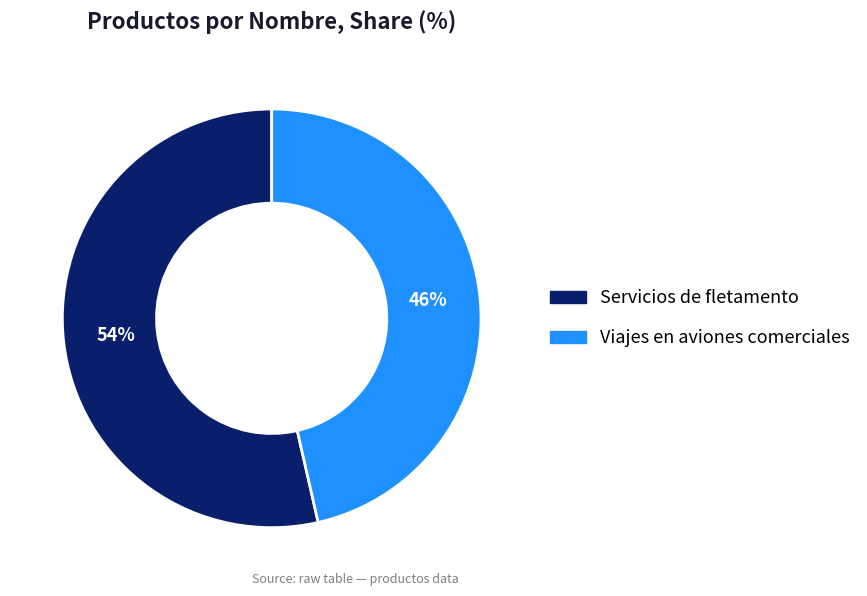

Approximately how many times larger is the value at Viajes en aviones comerciales compared to Servicios de fletamento?

0.9